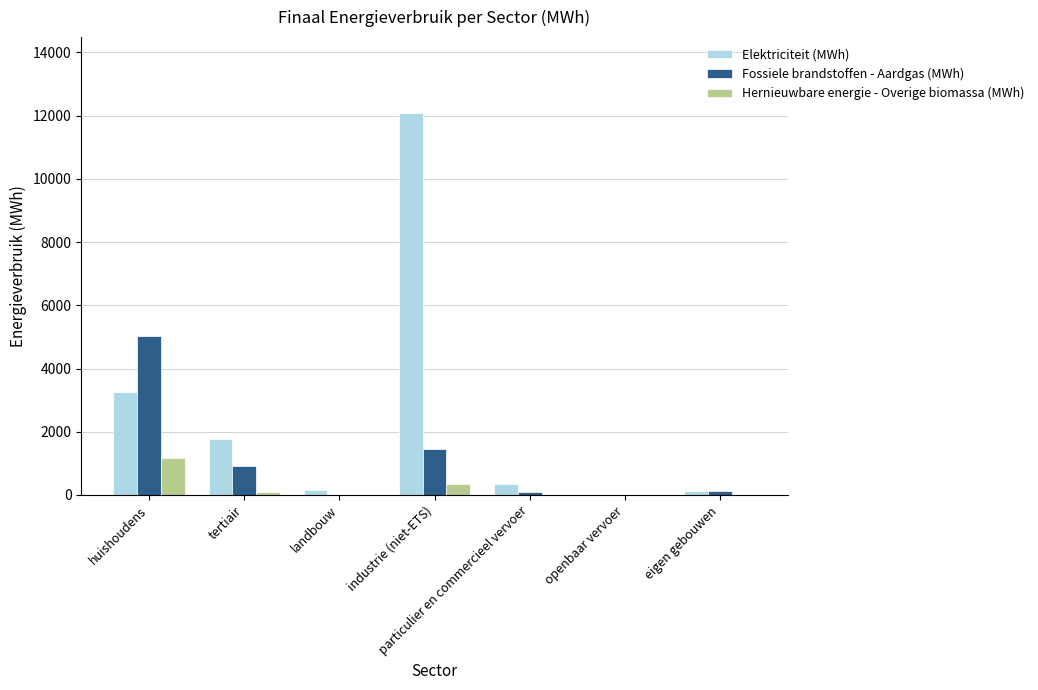

What is the spread (max minus min) of values at huishoudens?

3859.8